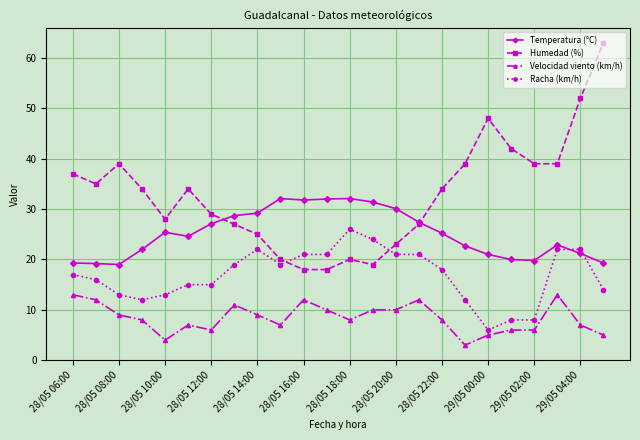

Which series has the largest total across all categories?

Humedad (%)